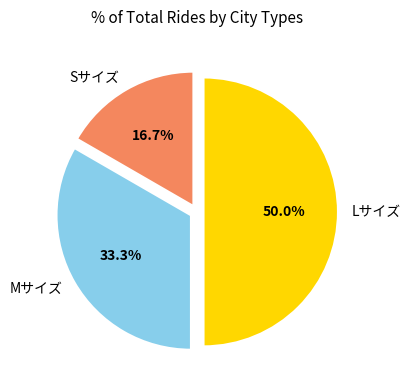

Is Sサイズ the majority of the pie?

No